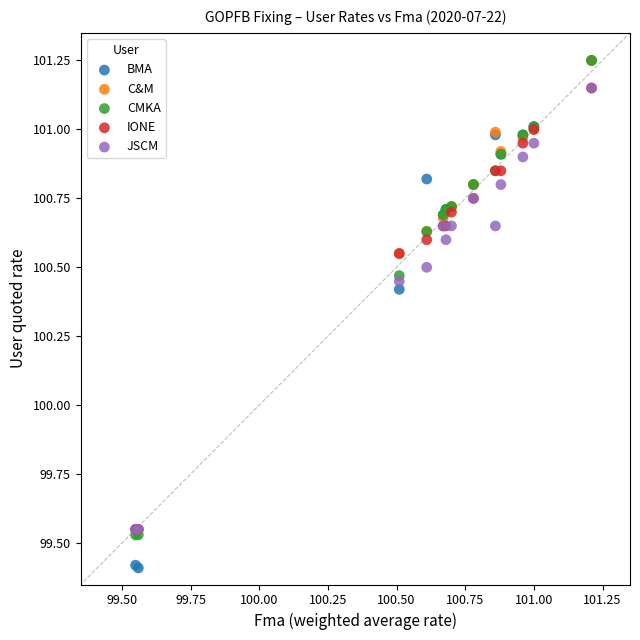

Across all series, what Y value is closest to 100?

100.4